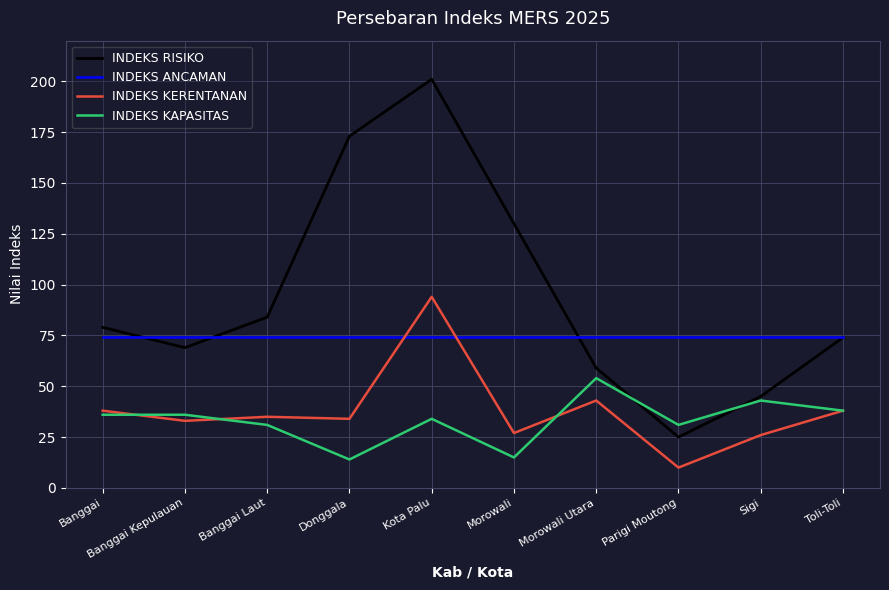

What is the sum of all INDEKS RISIKO values?

939